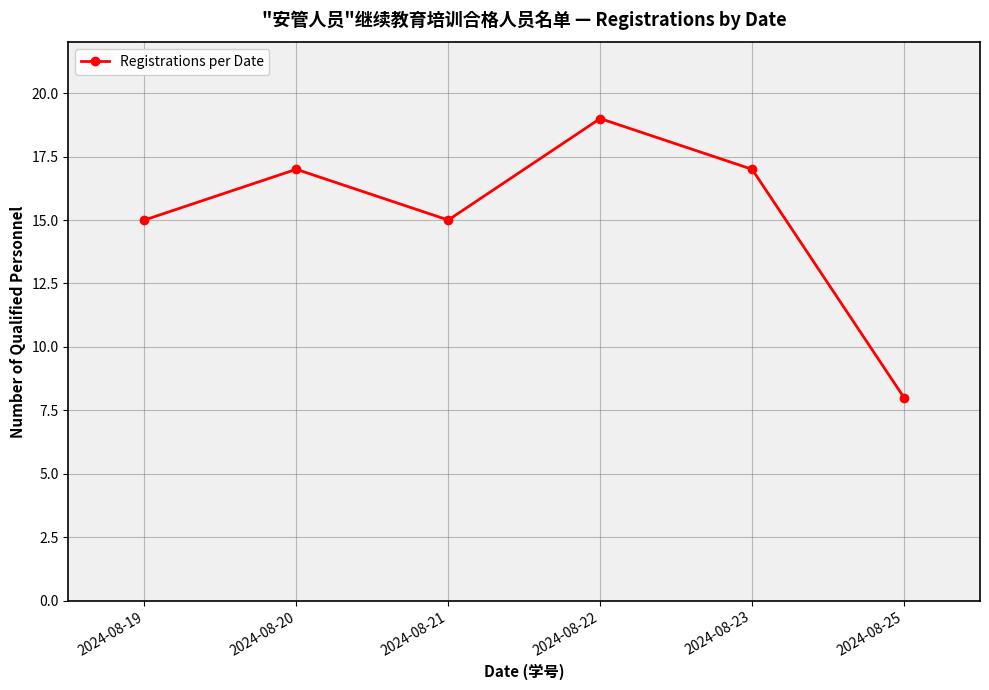

How many data points does each series have?

6